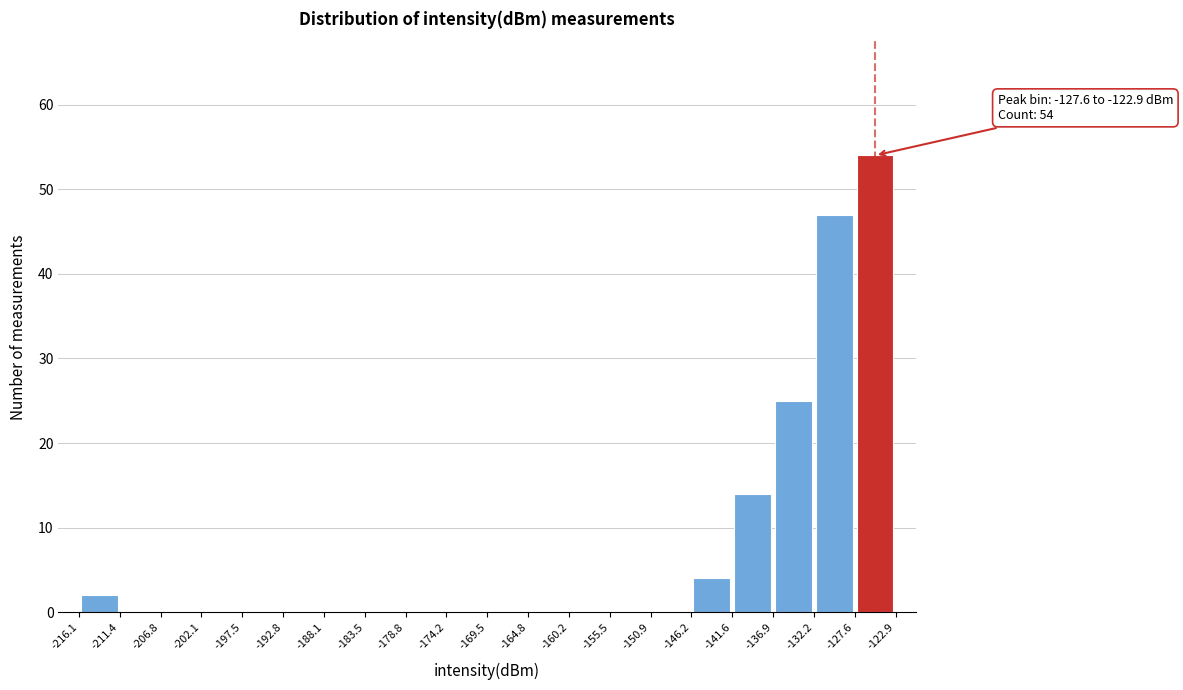

Over which range of the x-axis is the bar tallest?

-127.6 to -122.9